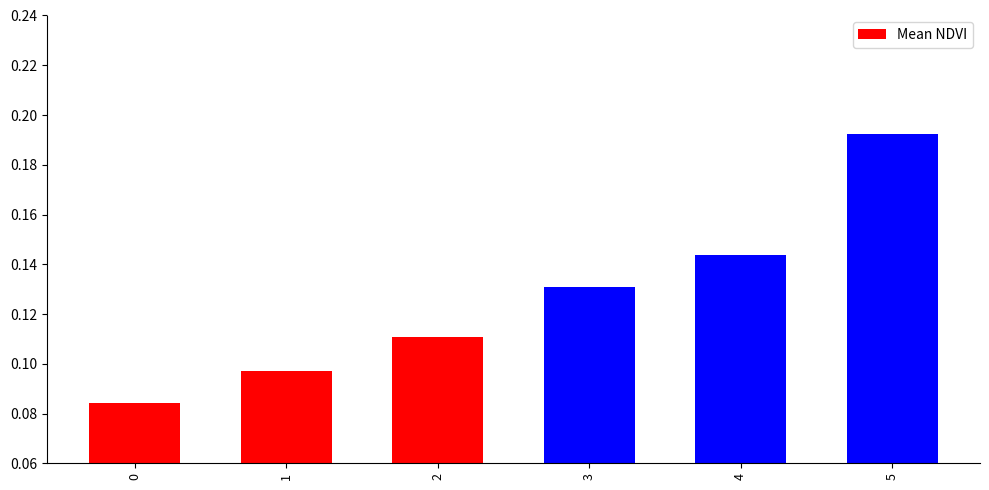

Are the bars grouped side by side (vs. stacked)?

No